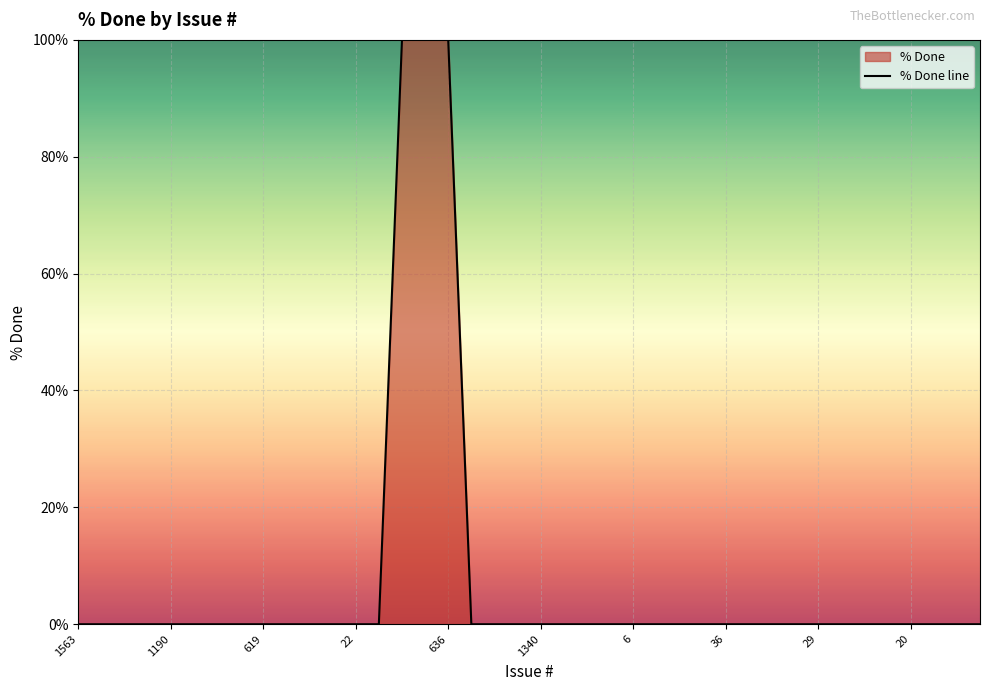

How many data points are above 0?

3